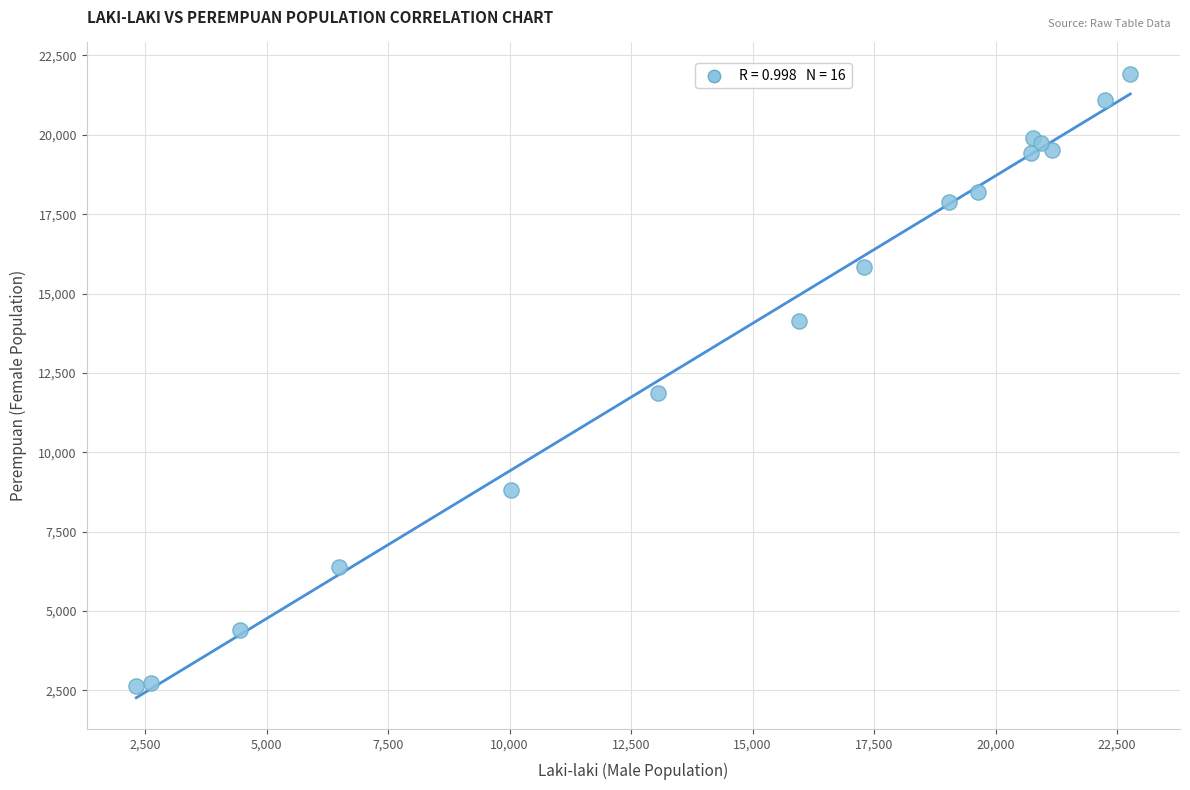

What Y value in the scatter plot is closest to 12281?

11876